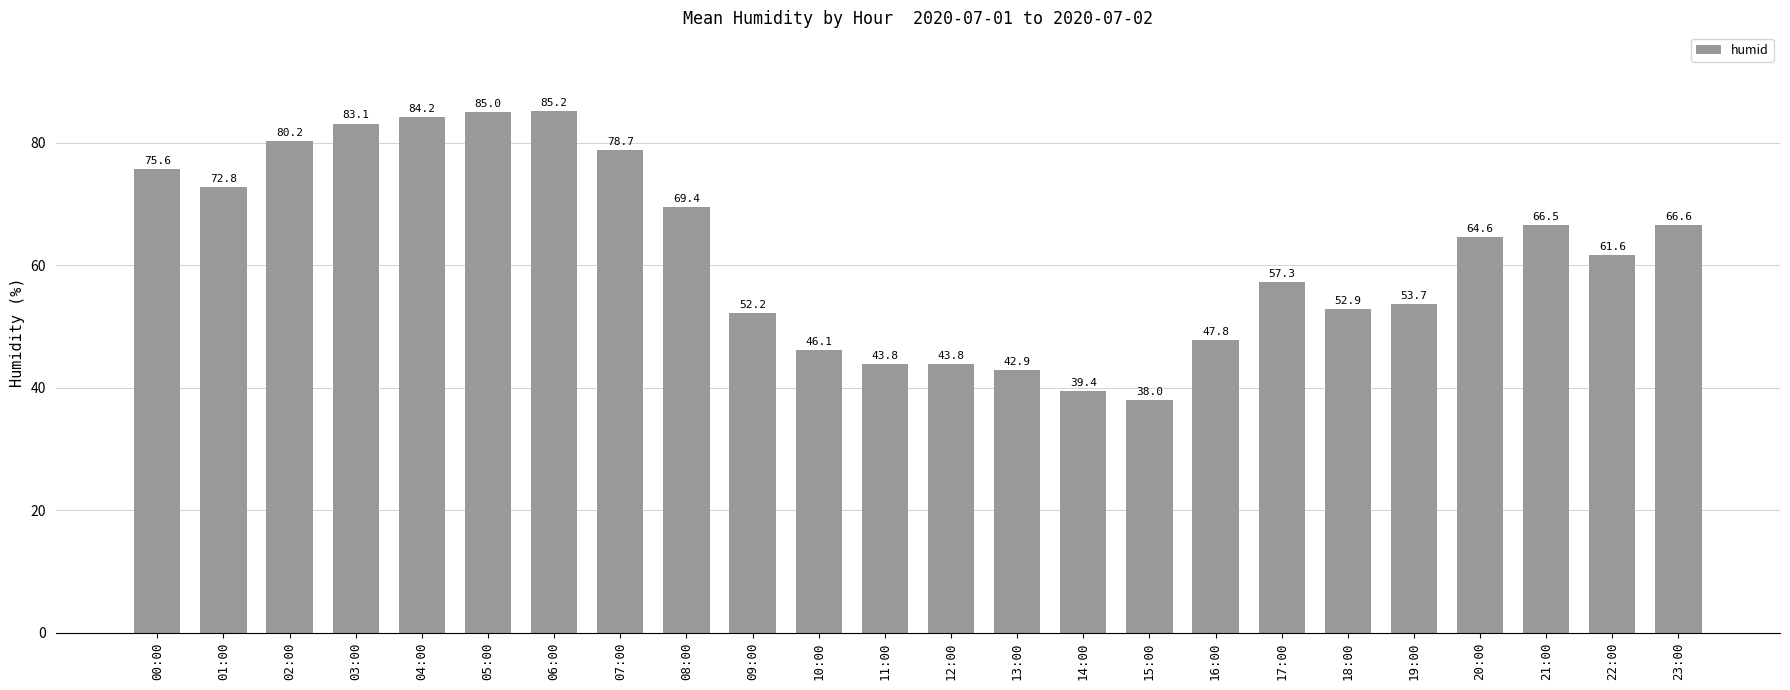

What is the approximate value at 15:00?

38.0